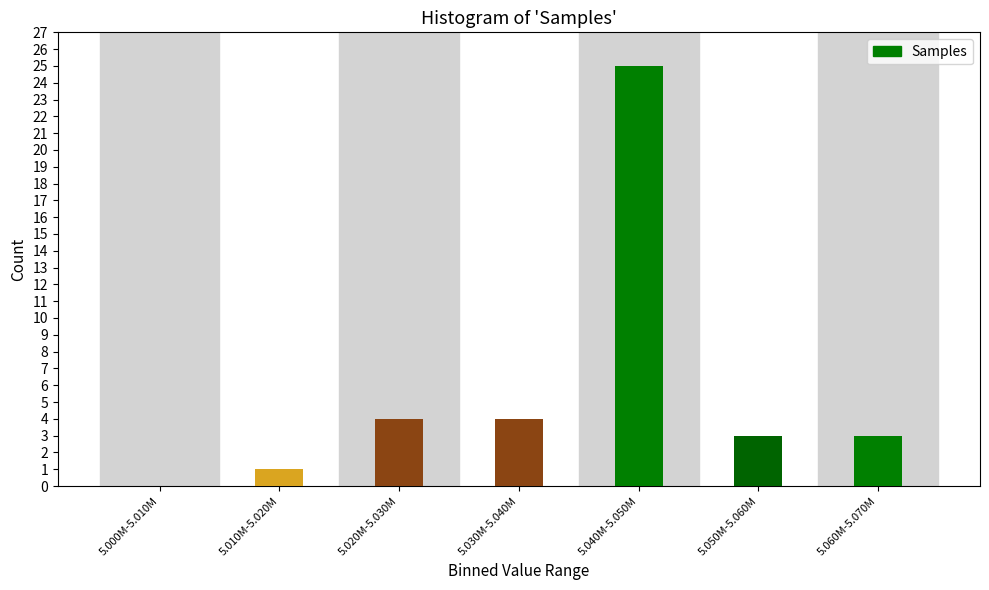

Reading right to left, list all the values displayed in this chart.

5.060M-5.070M=3	5.050M-5.060M=3	5.040M-5.050M=25	5.030M-5.040M=4	5.020M-5.030M=4	5.010M-5.020M=1	5.000M-5.010M=0